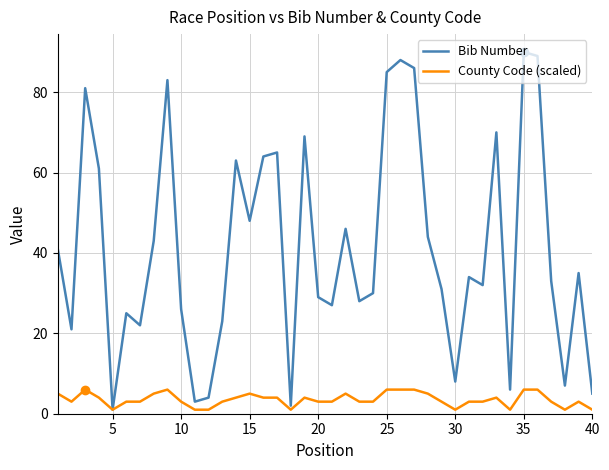

Which series has the largest range (max minus min)?

Bib Number